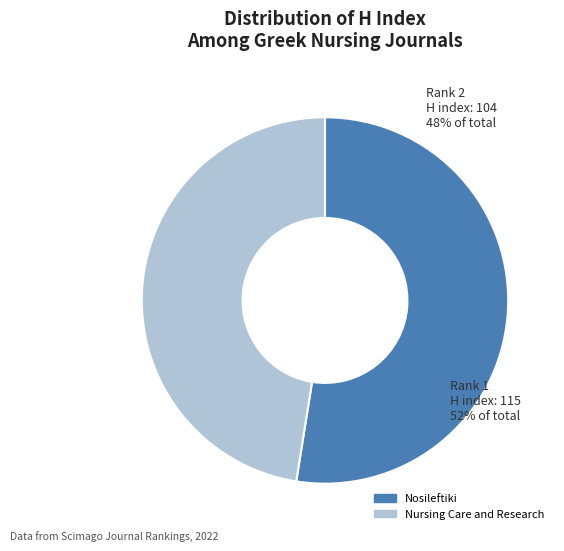

The Nosileftiki slice represents 64% of the pie. True or false?

False